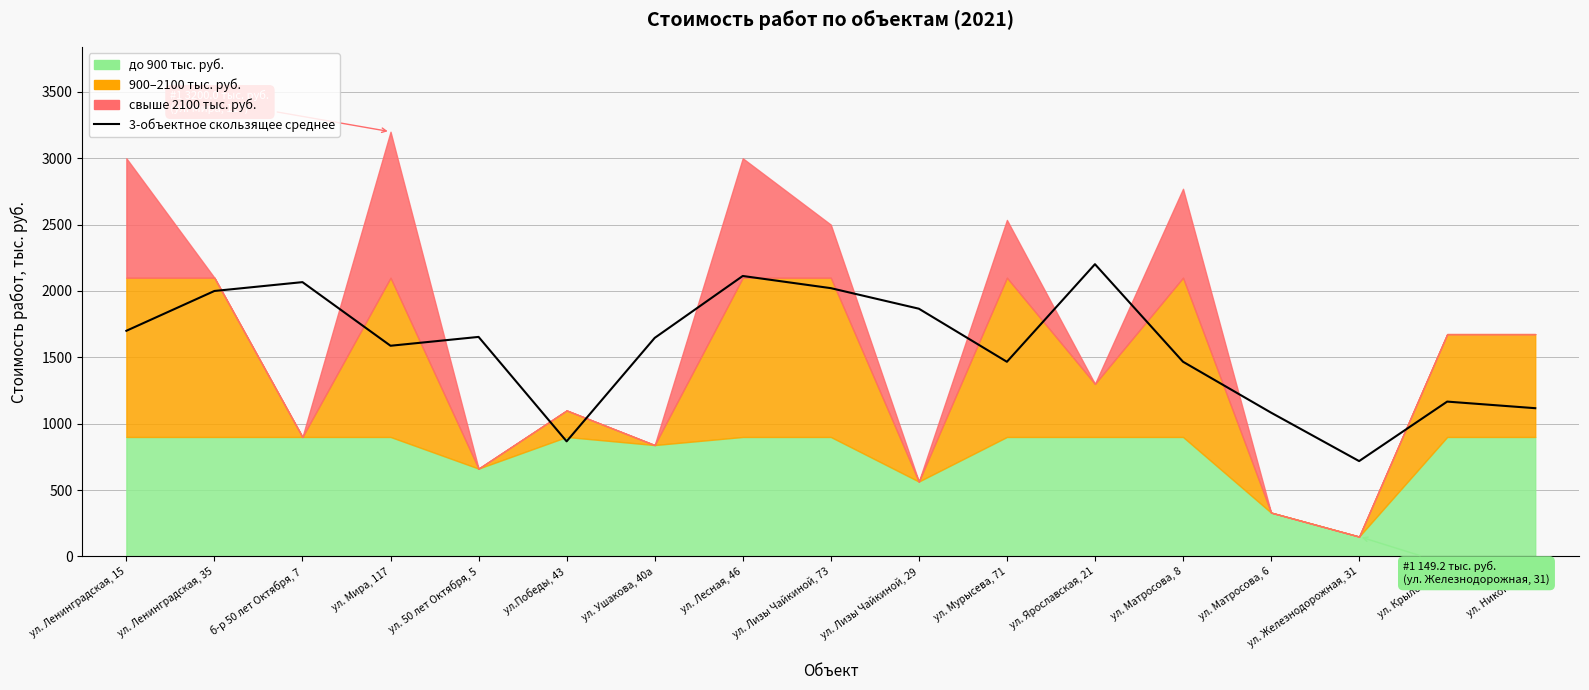

Reading left to right, extract all data points from this chart.

ул. Ленинградская, 15=1700.0	ул. Ленинградская, 35=2000.0	б-р 50 лет Октября, 7=2066.7	ул. Мира, 117=1587.2	ул. 50 лет Октября, 5=1653.9	ул.Победы, 43=866.9	ул. Ушакова, 40а=1646.3	ул. Лесная, 46=2113.0	ул. Лизы Чайкиной, 73=2021.3	ул. Лизы Чайкиной, 29=1866.4	ул. Мурысева, 71=1466.5	ул. Ярославская, 21=2201.8	ул. Матросова, 8=1466.7	ул. Матросова, 6=1083.1	ул. Железнодорожная, 31=718.1	ул. Крылова, 5а=1166.4	ул. Никонова, 7=1116.7